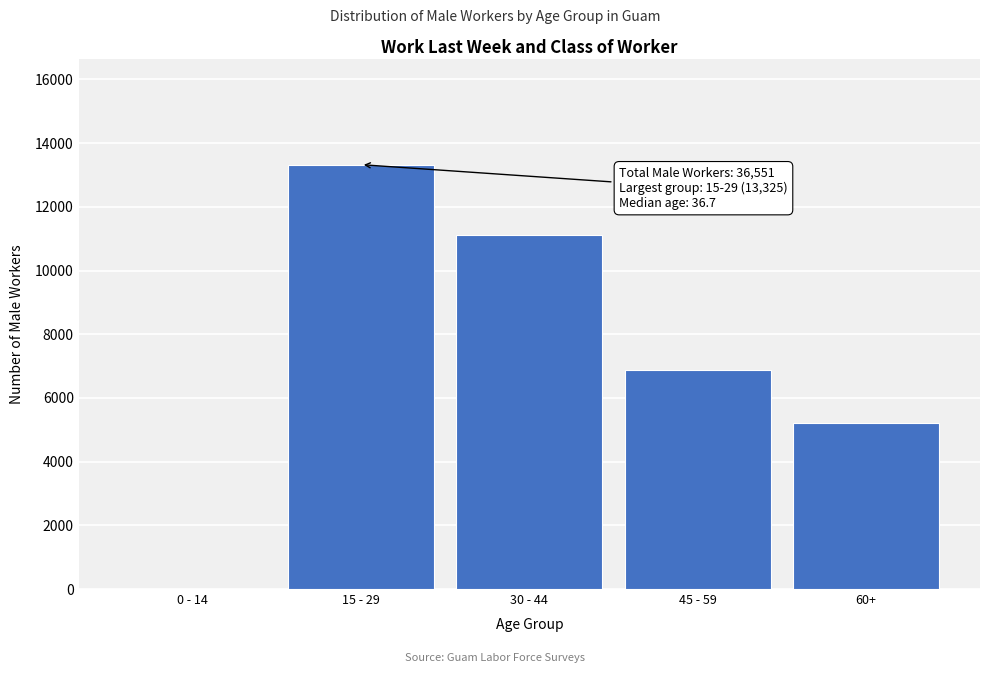

Reading right to left, extract all data points from this chart.

60+=5227	45 - 59=6890	30 - 44=11108	15 - 29=13325	0 - 14=0